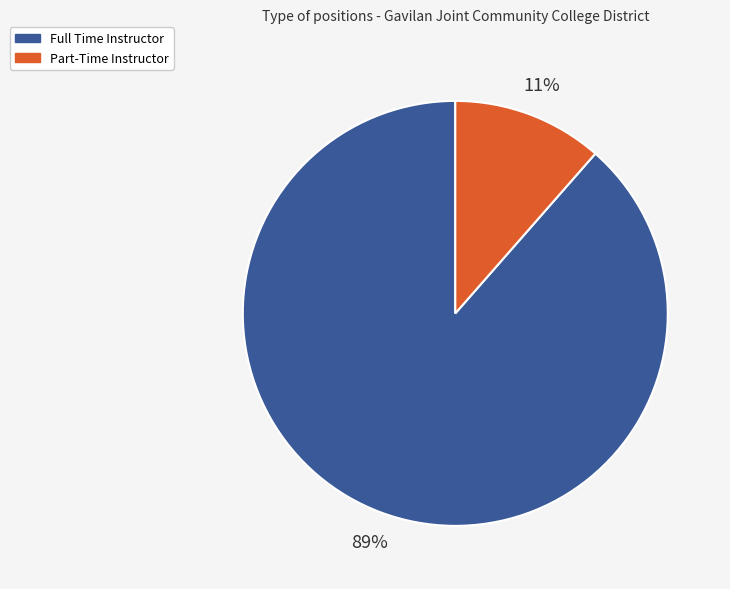

To the nearest percent, what is the average slice percentage?

50%